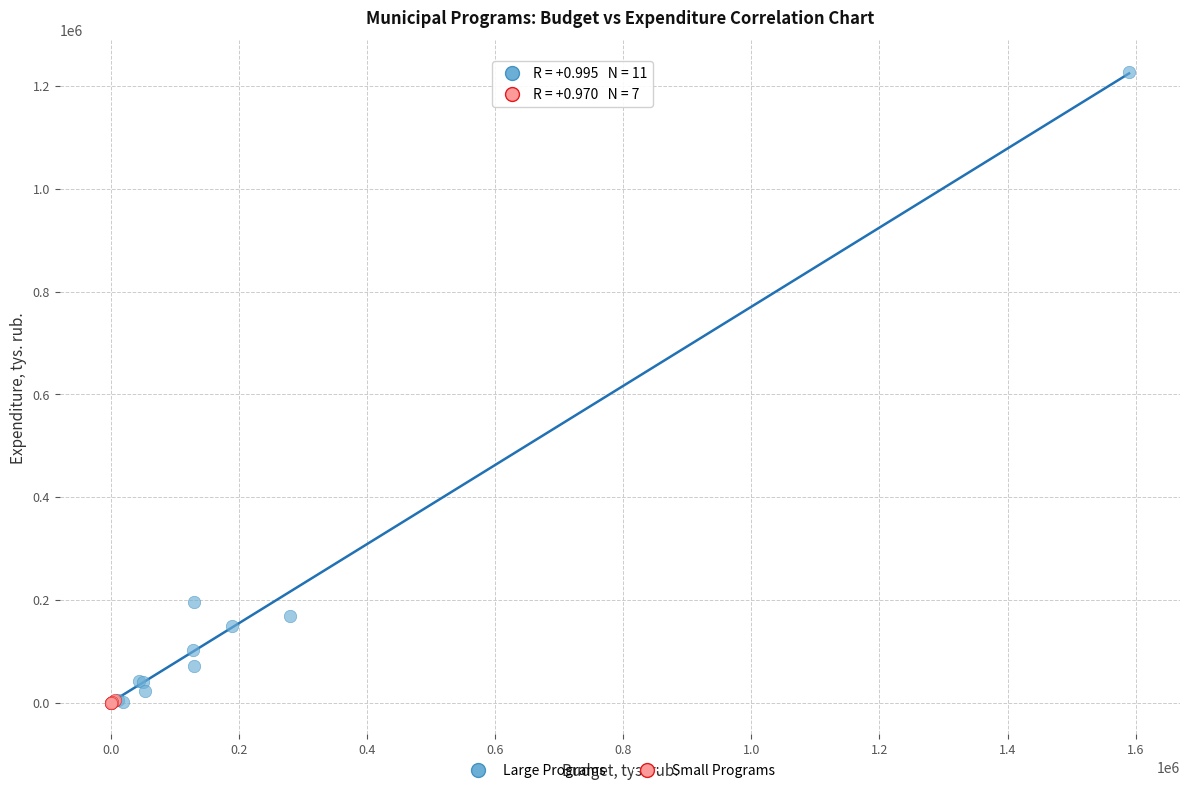

Which series contains the highest Y value?

Large Programs